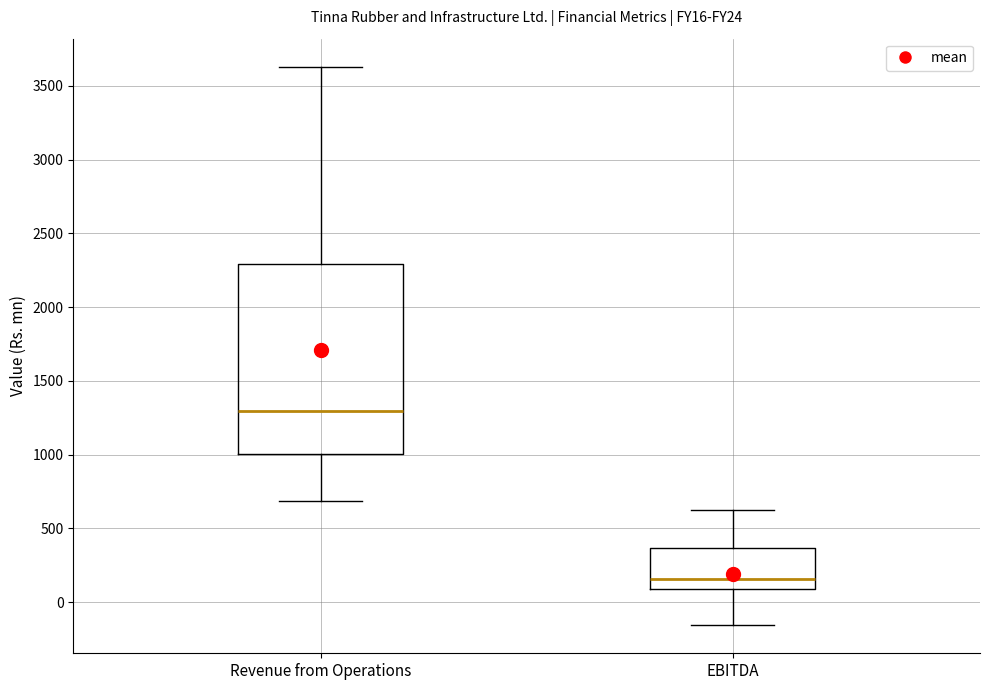

Where does the upper whisker of the box for Revenue from Operations end on the y-axis? The values are not printed on the chart, so give them approximately, as read against the axis.

3650